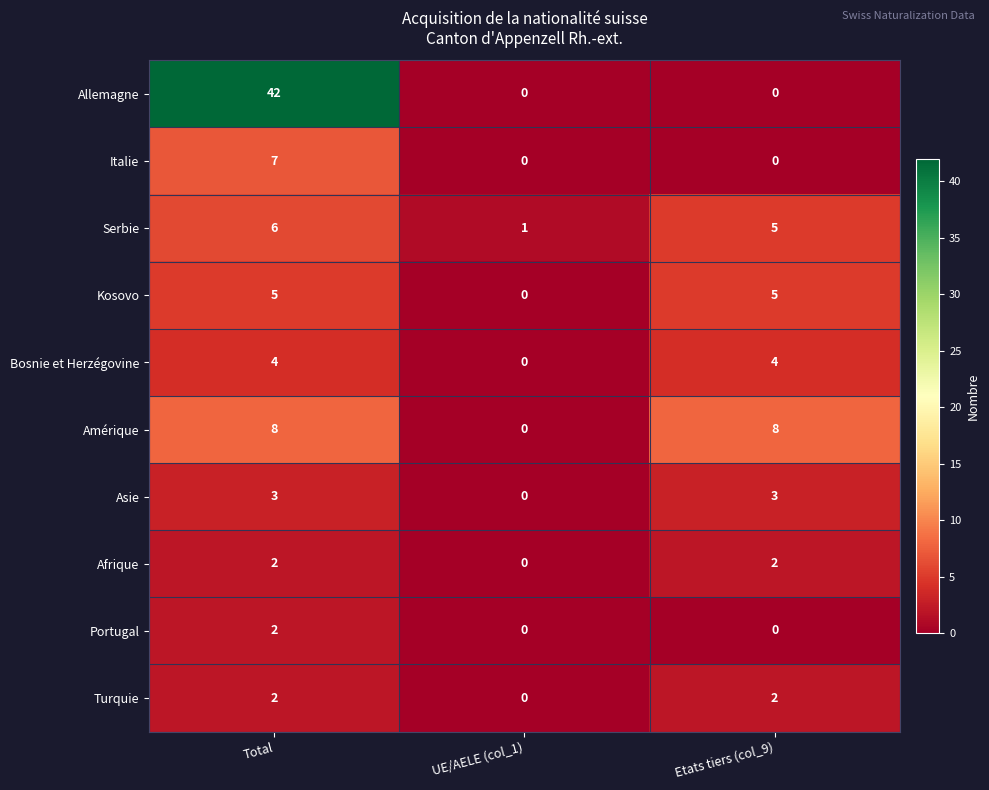

Is it true that Kosovo equals 3 at Total?

False